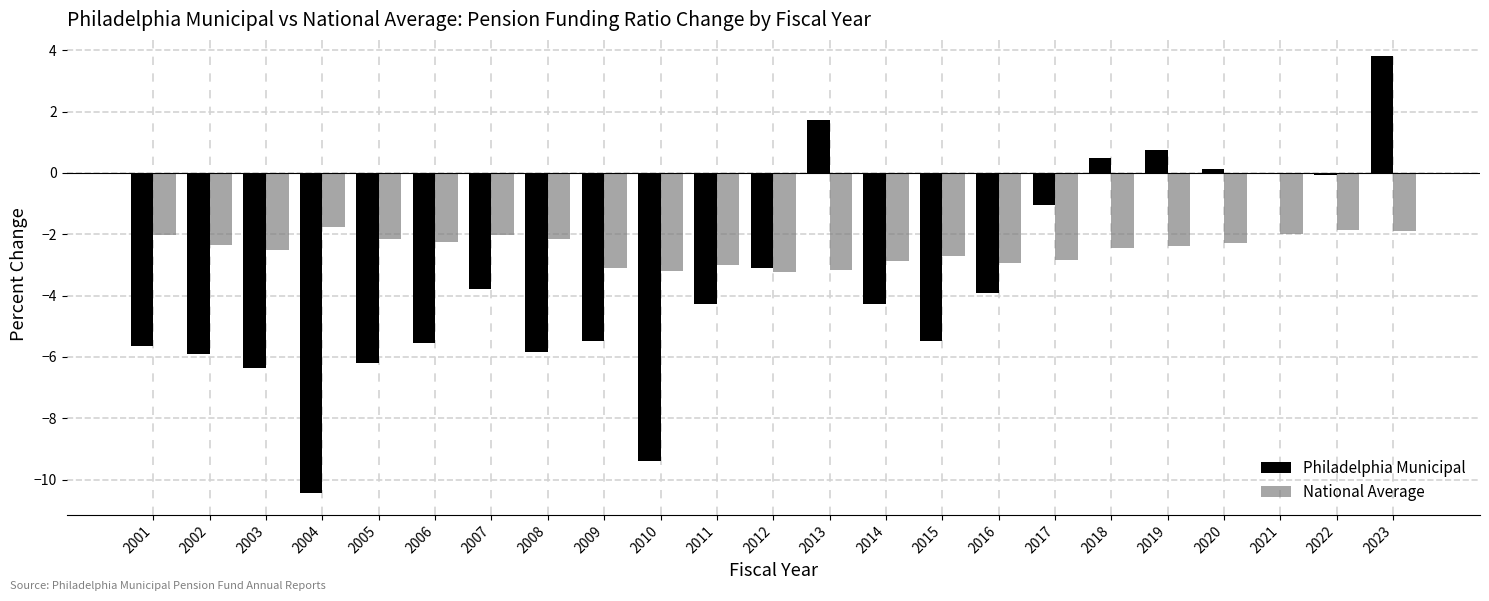

Between 2013 and 2015, which series saw the biggest shift?

Philadelphia Municipal